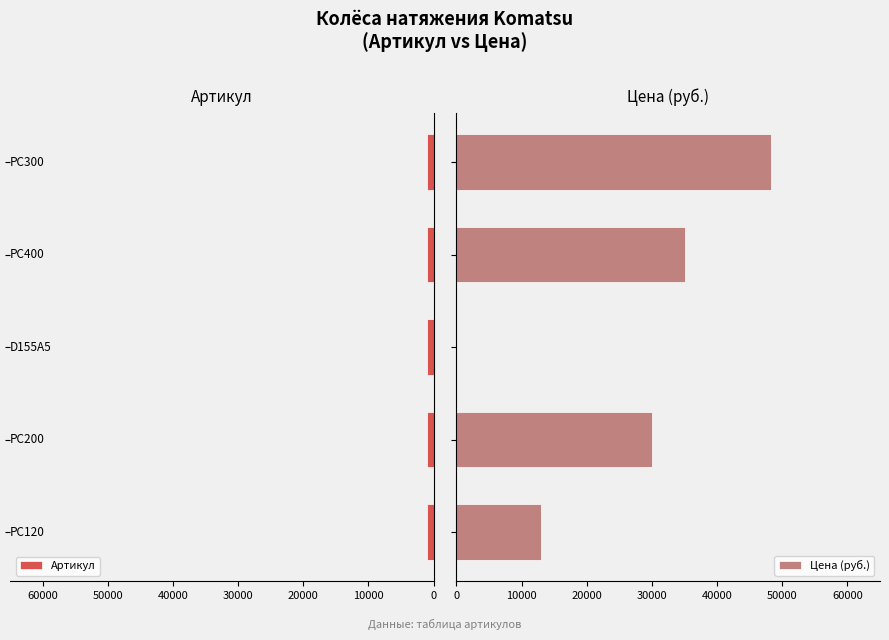

Which series changed the most between 0 and 20000?

Цена (руб.)